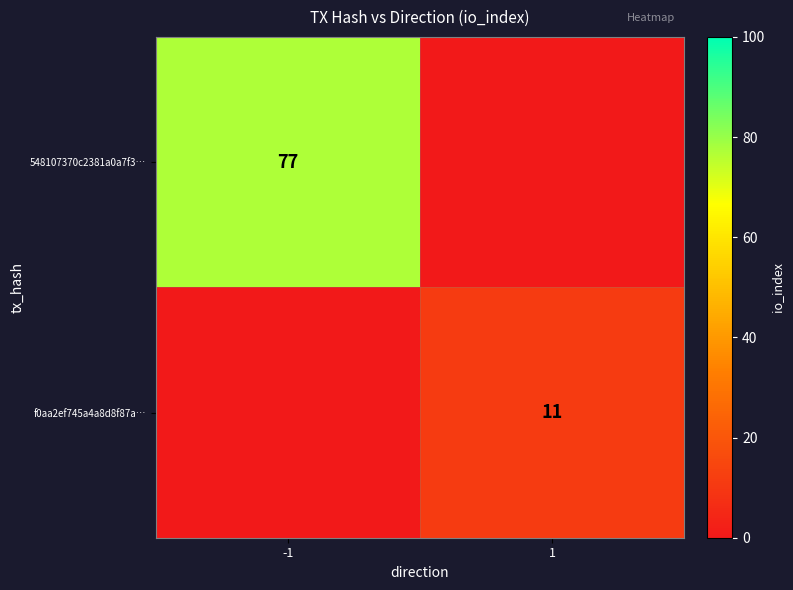

Is it true that 548107370c2381a0a7f3… equals 19 at -1?

False